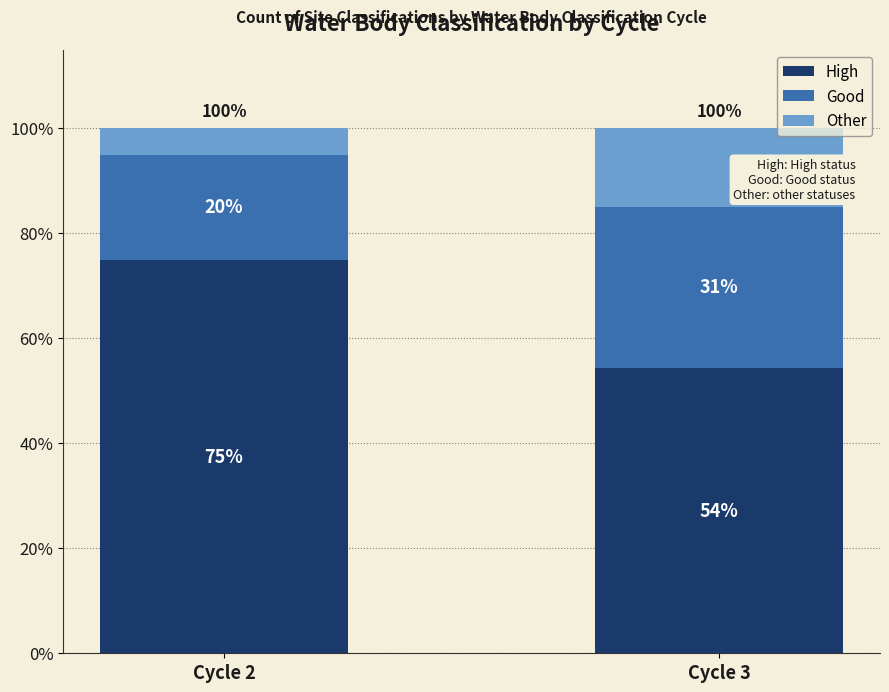

Does the chart contain stacked bars?

Yes